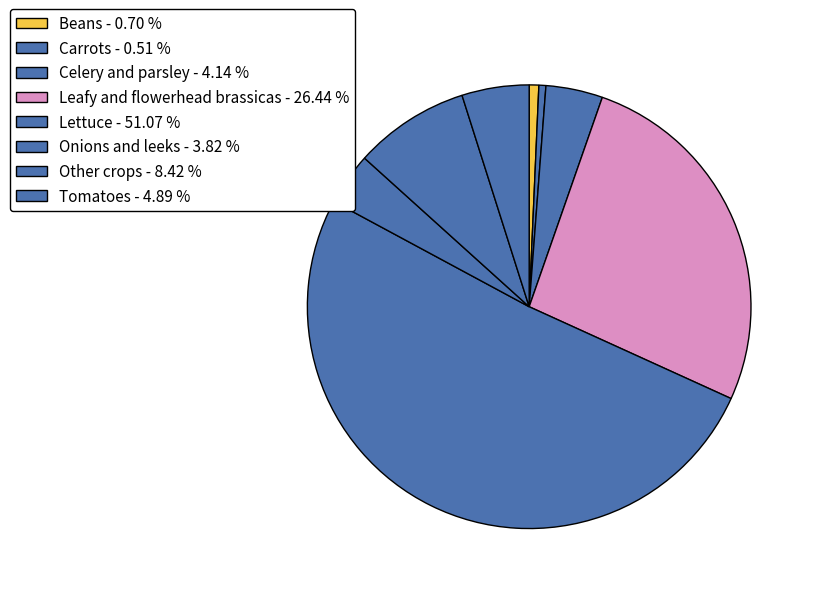

What is the largest slice in the pie chart?

Lettuce